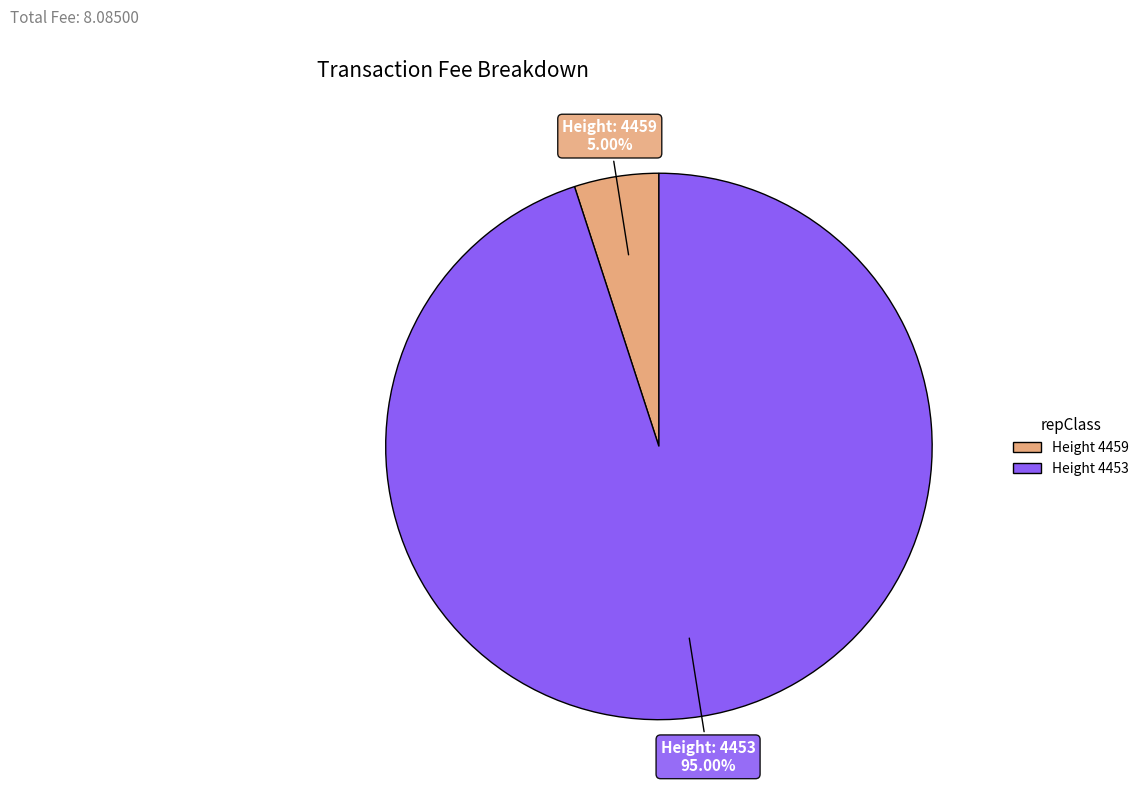

Is there a majority slice in this chart?

Yes